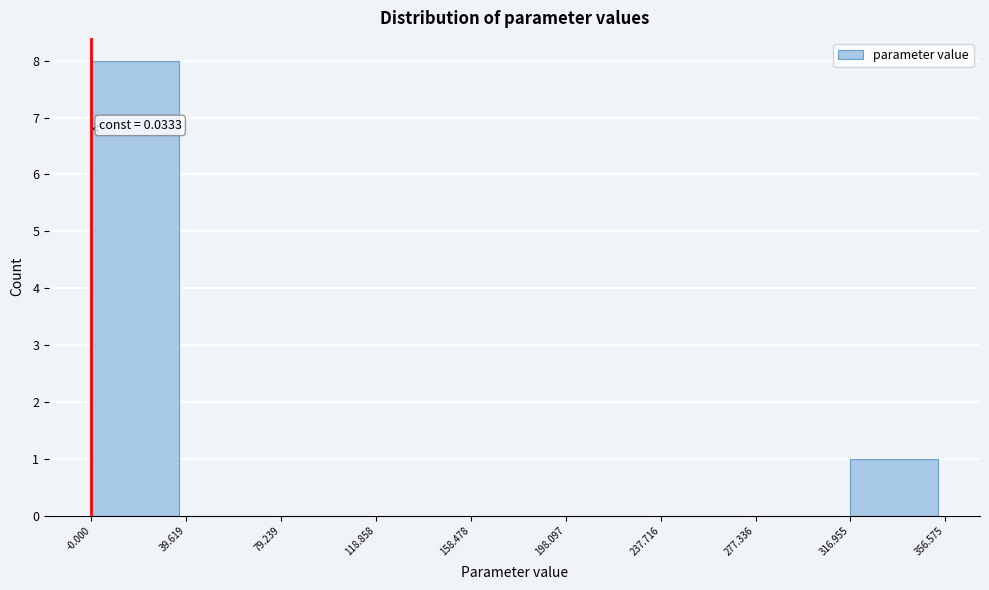

Over which range of the x-axis is the bar tallest?

-0.000 to 39.619